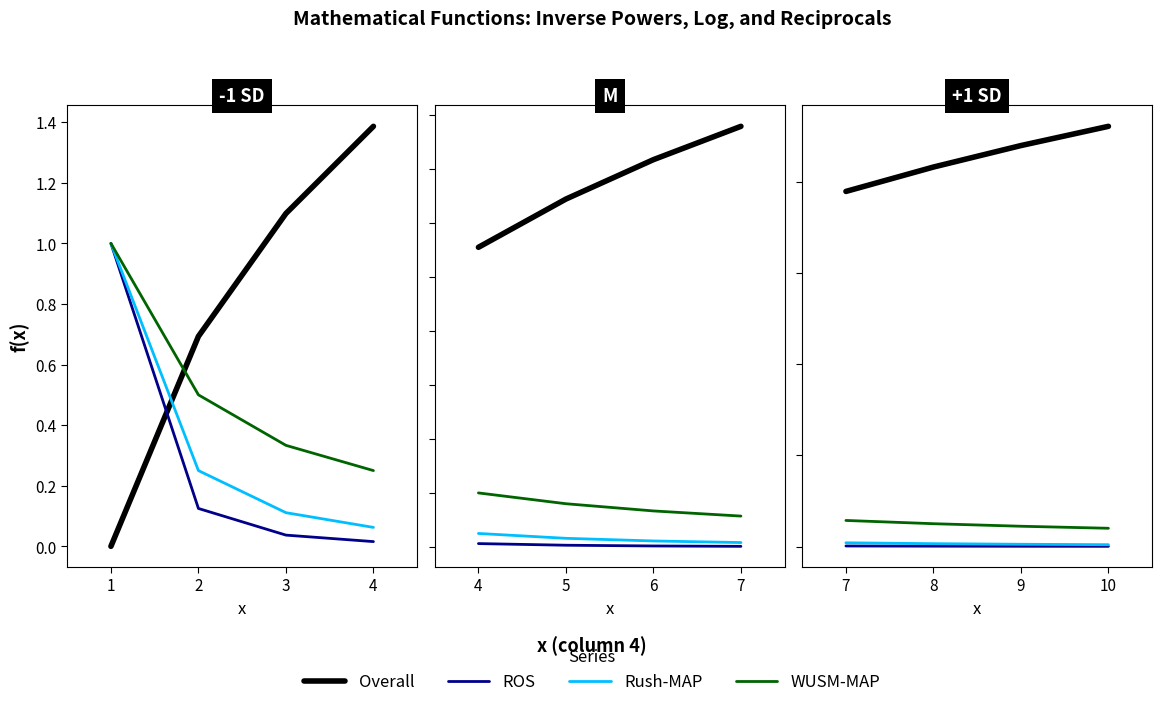

Rank the categories by Overall value from highest to lowest.

10, 9, 8, 7